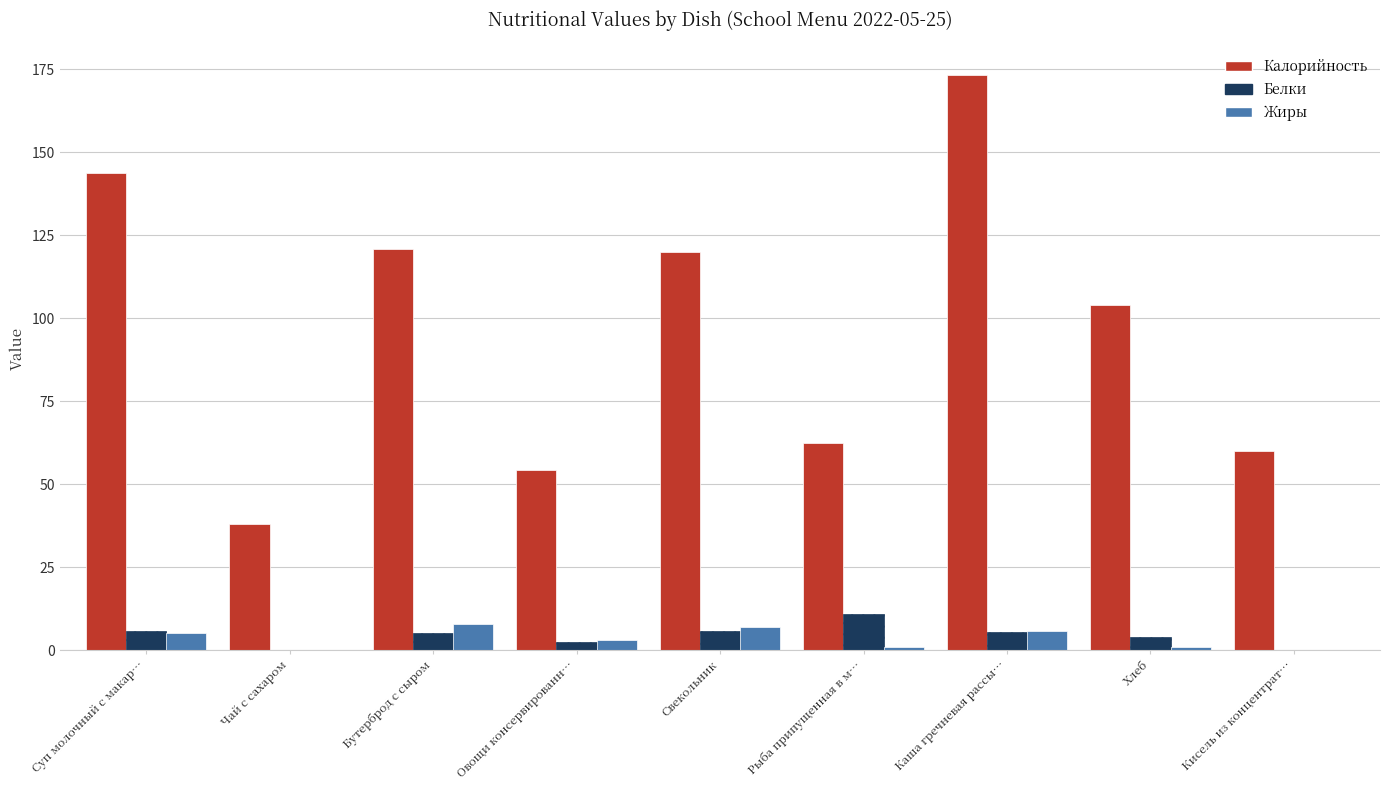

What is the highest value of the Жиры series?

7.8